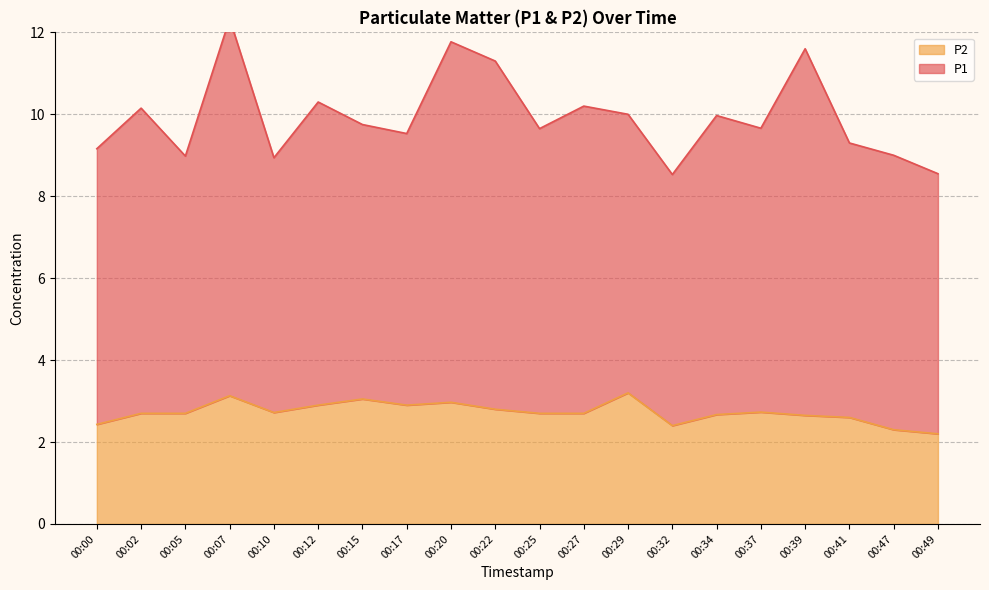

Rank the categories by value from lowest to highest.

00:49, 00:47, 00:32, 00:00, 00:41, 00:39, 00:34, 00:02, 00:05, 00:25, 00:27, 00:10, 00:37, 00:22, 00:12, 00:17, 00:20, 00:15, 00:07, 00:29